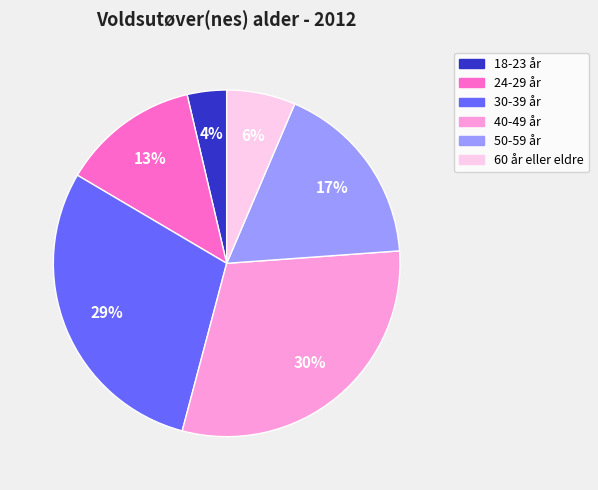

Does any single category account for the majority?

No